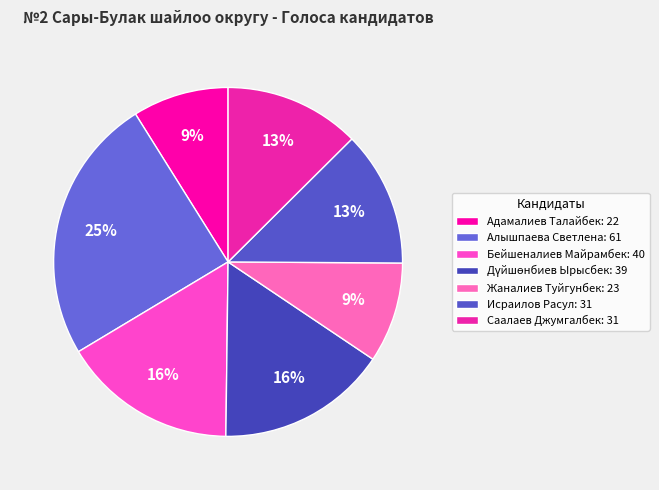

To the nearest percent, what is the difference between the Алышпаева Светлена and Саалаев Джумгалбек slice percentages?

12%